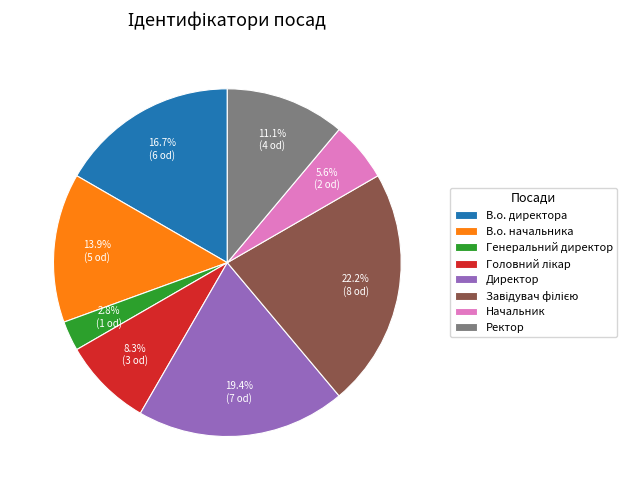

Which slice is the smallest?

Генеральний директор